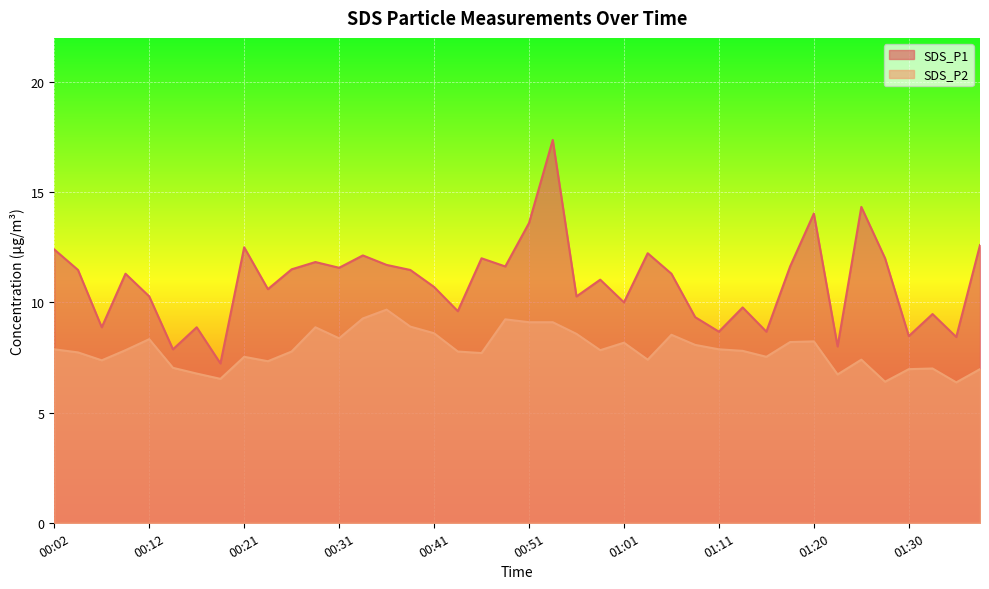

At which label does SDS_P1 reach its peak?

00:53